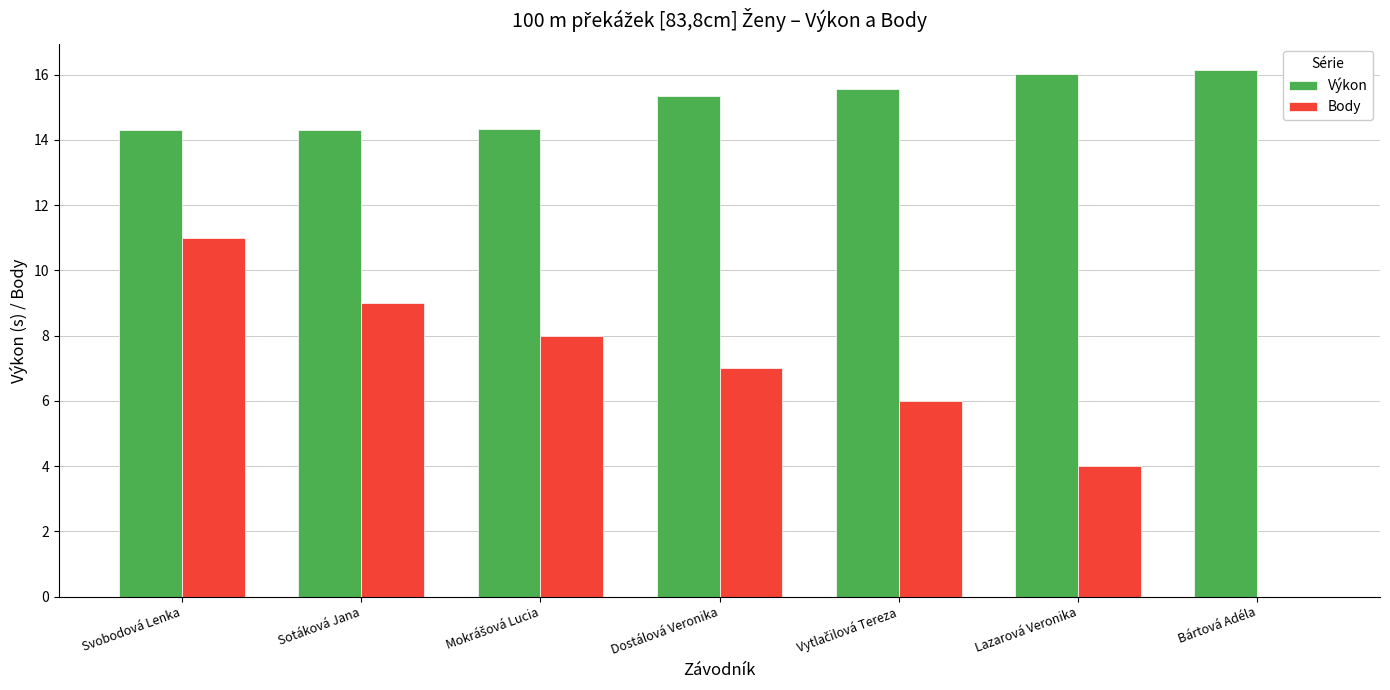

Between Svobodová Lenka and Dostálová Veronika, which series saw the biggest shift?

Body